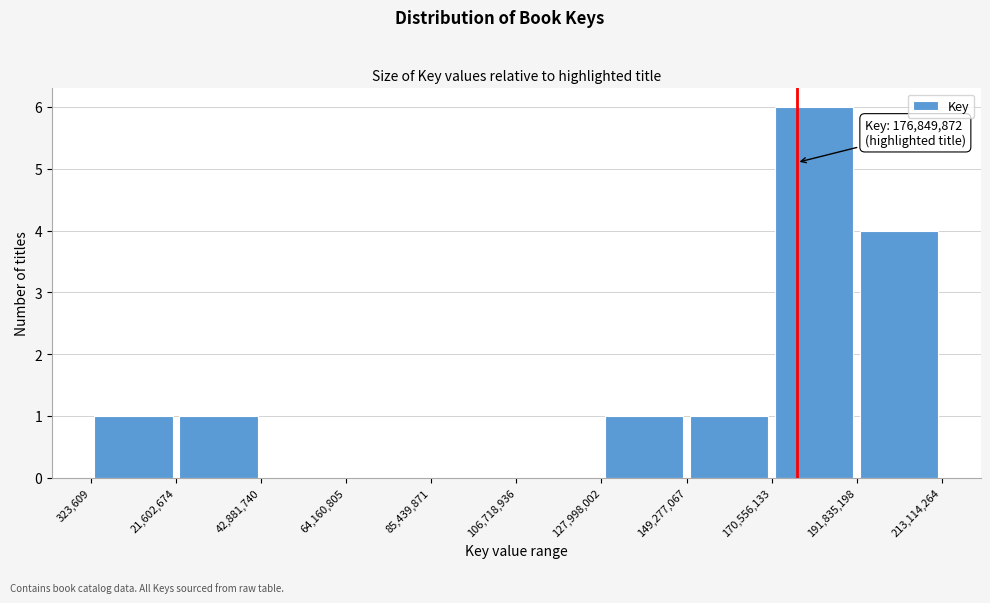

Over which range of the x-axis is the bar tallest?

170,556,133 to 191,835,198